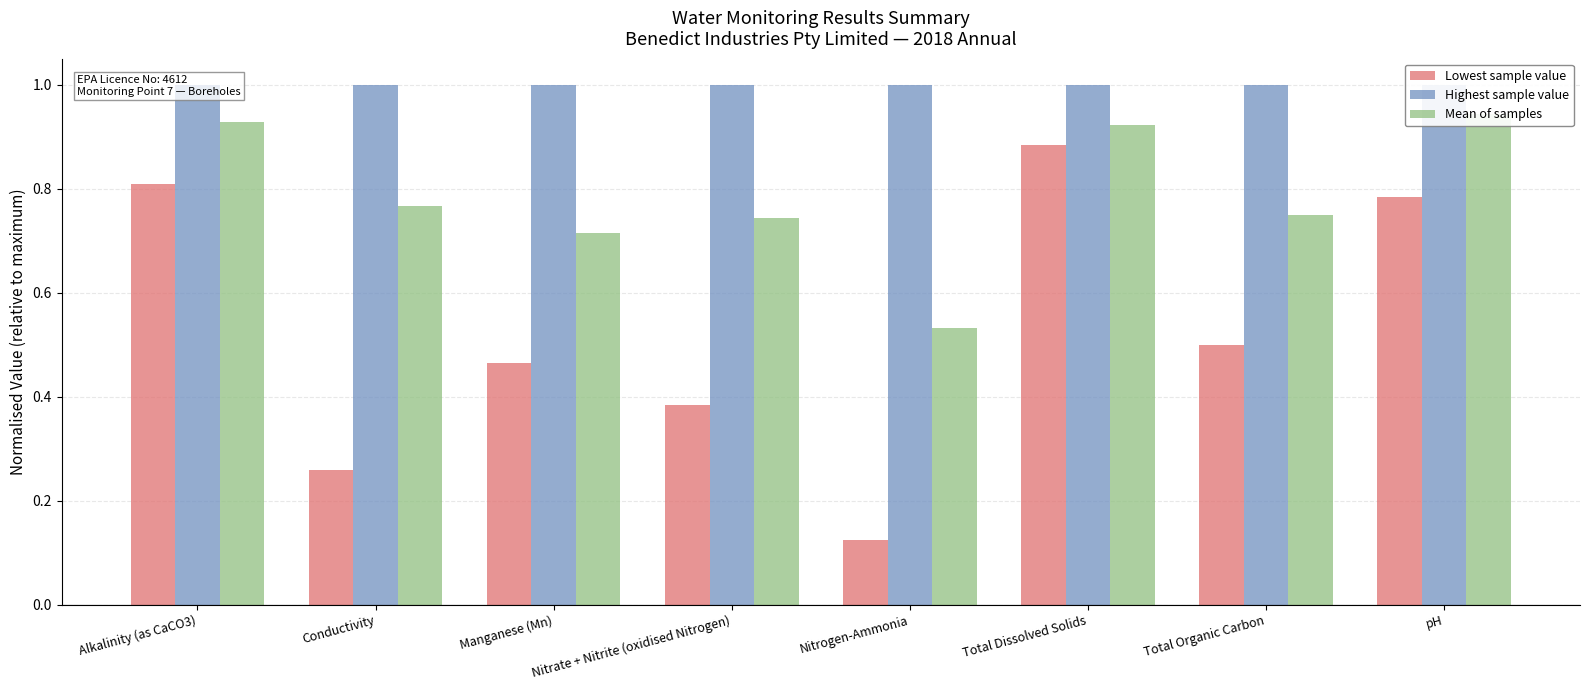

At how many categories does at least one series exceed 0?

8